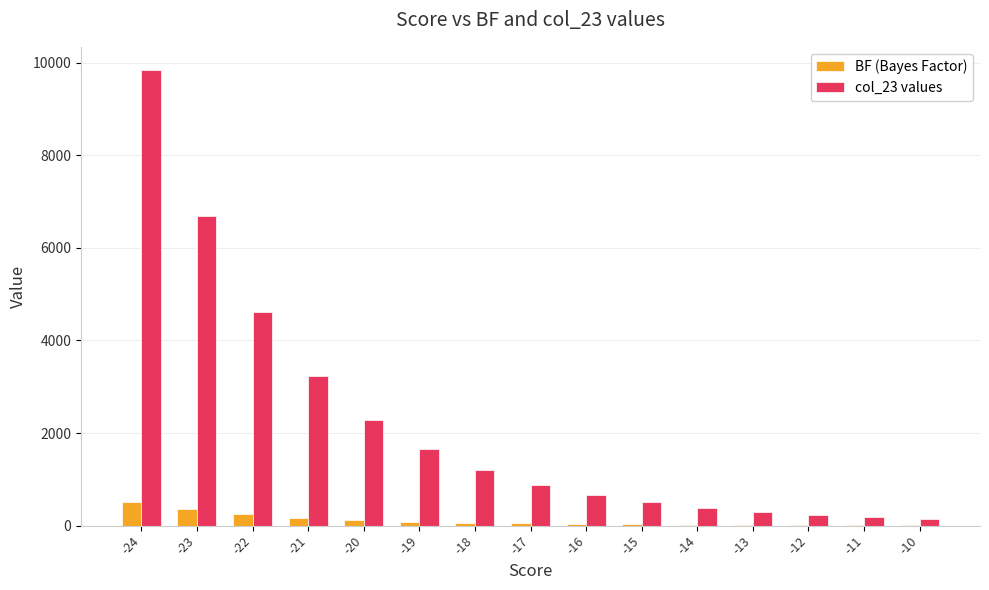

What is the greatest value displayed?

9855.0